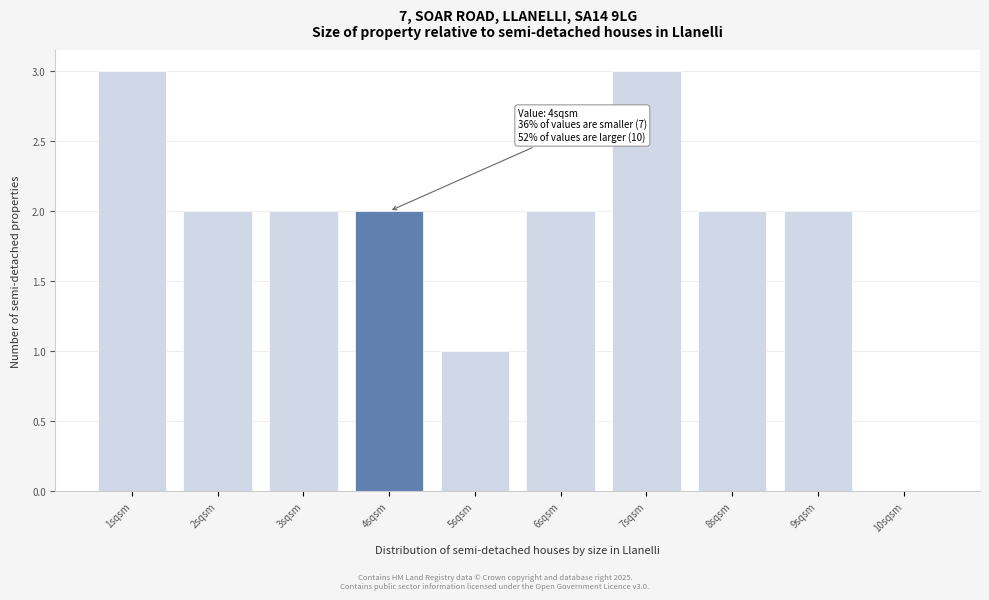

Reading right to left, extract all data points from this chart.

10sqsm=0	9sqsm=2	8sqsm=2	7sqsm=3	6sqsm=2	5sqsm=1	4sqsm=2	3sqsm=2	2sqsm=2	1sqsm=3